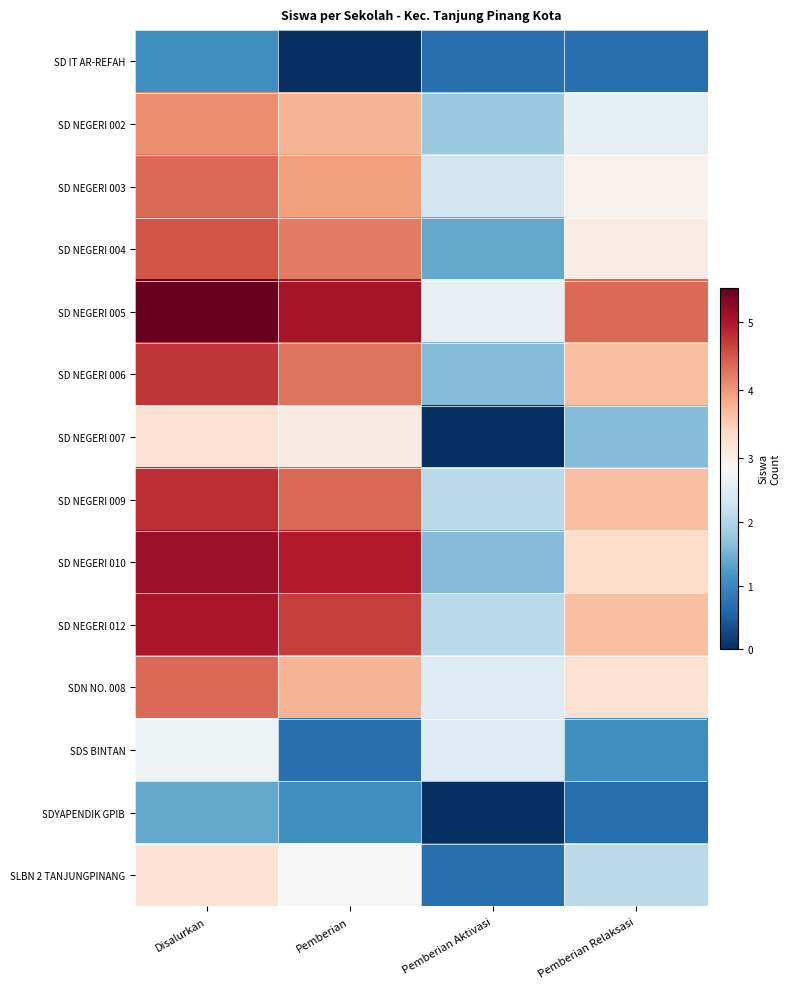

Count the number of data series in this chart.

14